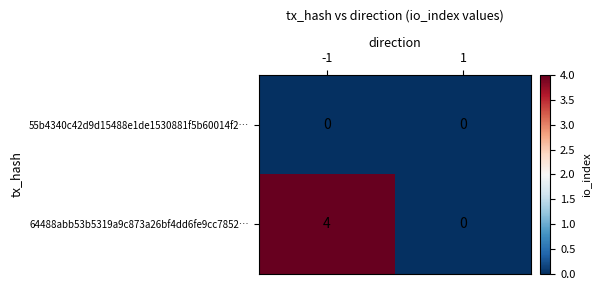

List the series in order of their peak value, highest first.

64488abb53b5319a9c873a26bf4dd6fe9cc7852…, 55b4340c42d9d15488e1de1530881f5b60014f2…